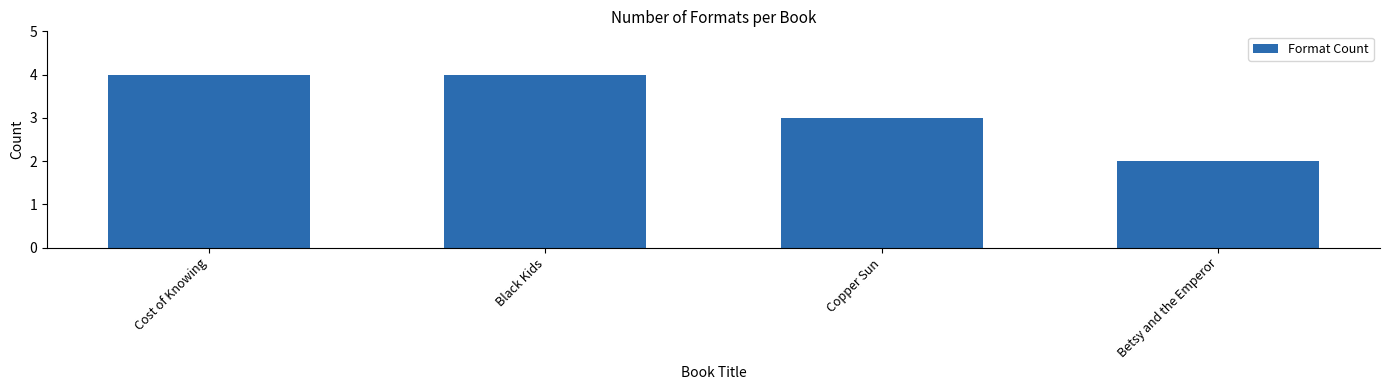

Count the number of categories in the chart.

4